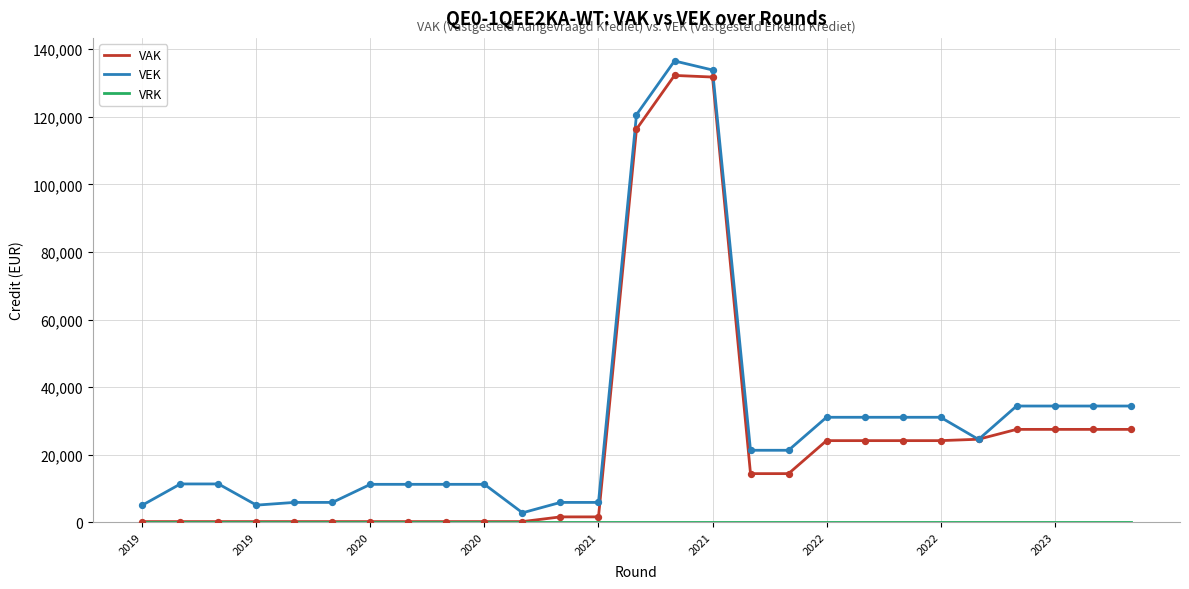

Which series has the largest total across all categories?

VEK